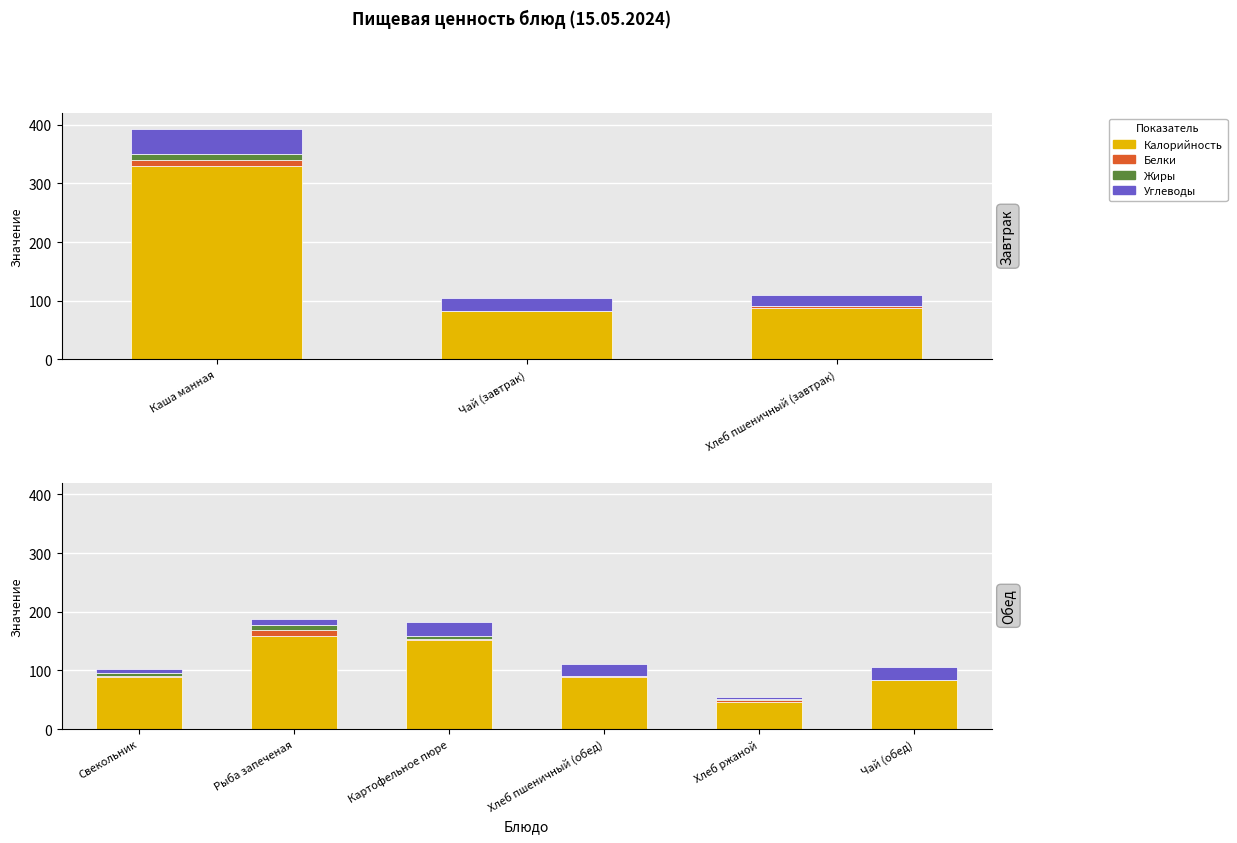

Is the value of Жиры at Рыба запеченая greater than the value of Калорийность at Рыба запеченая?

No